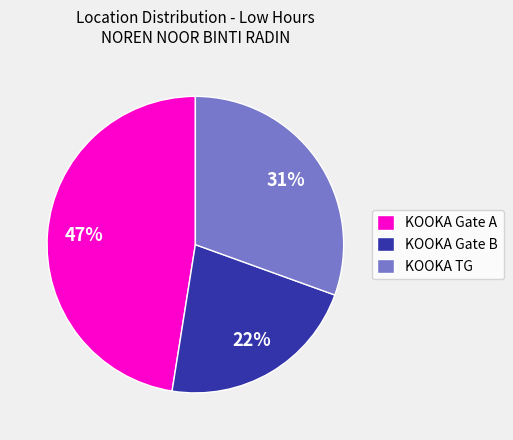

To the nearest percent, what is the difference between the KOOKA TG and KOOKA Gate B slice percentages?

9%